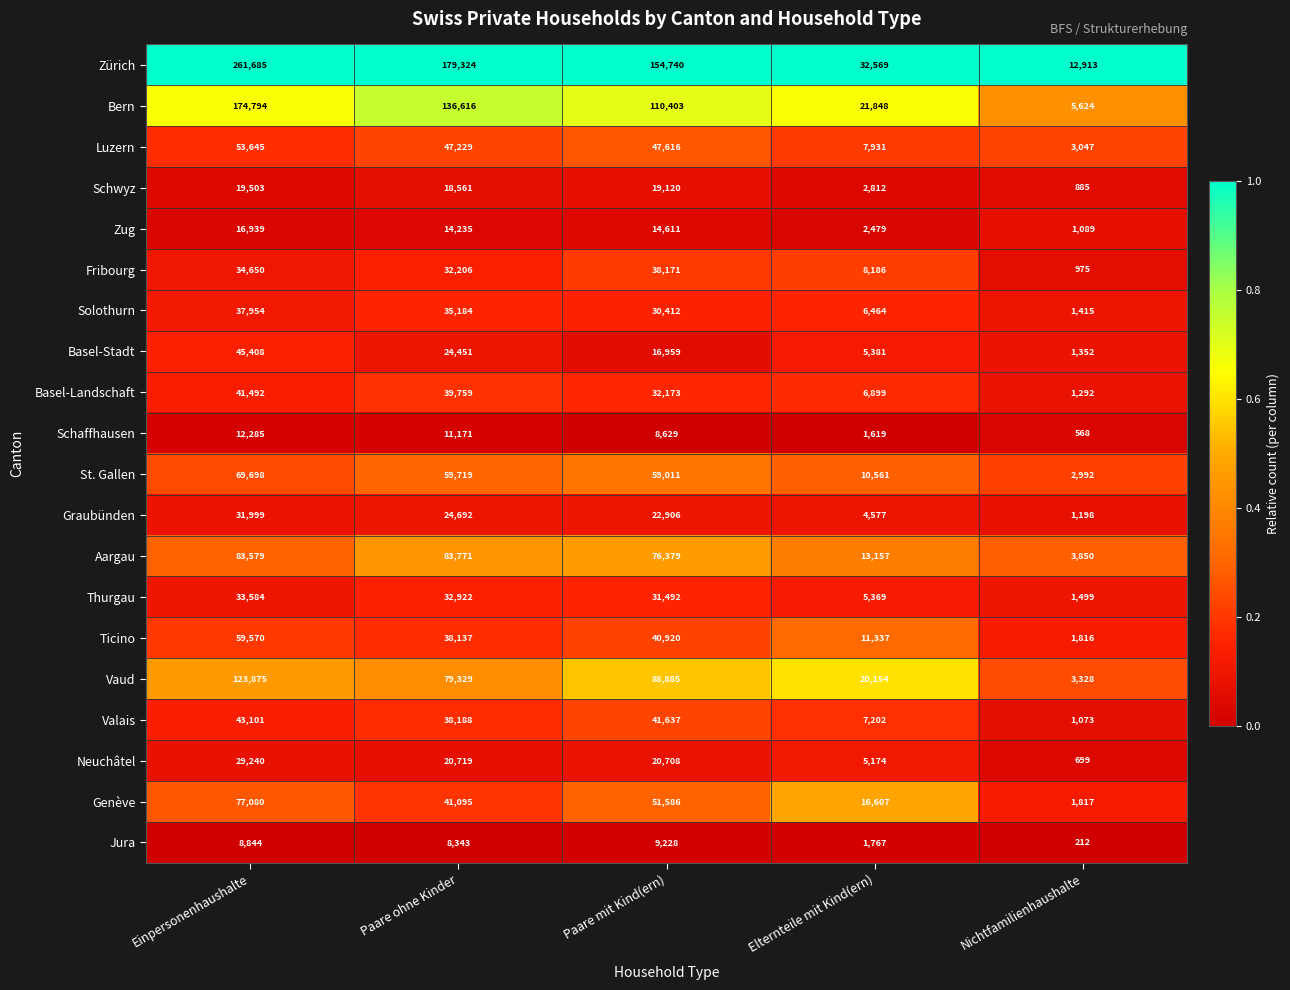

The value of Valais at Nichtfamilienhaushalte is 404. True or false?

False